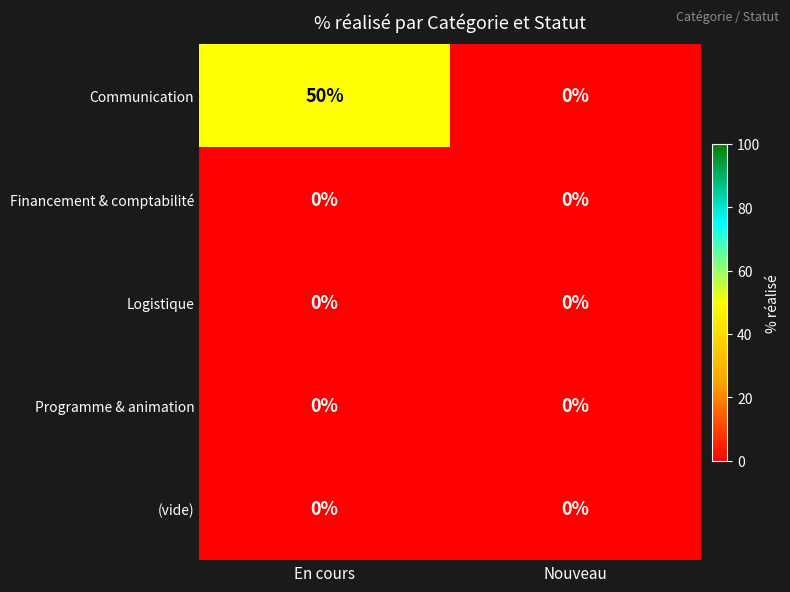

Which series changed the most between En cours and Nouveau?

Communication